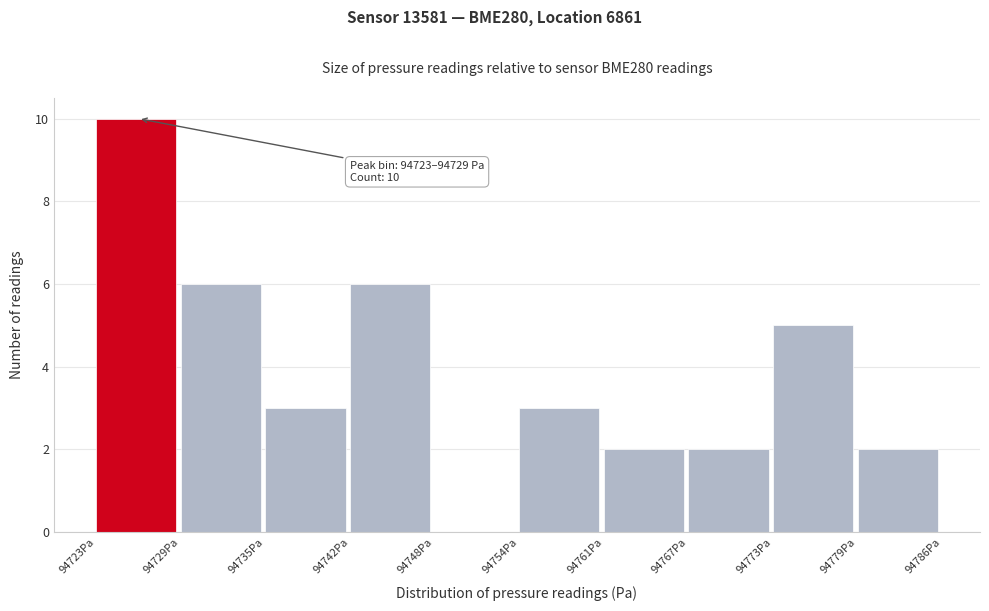

Over which range of the x-axis is the bar tallest?

94723 to 94729